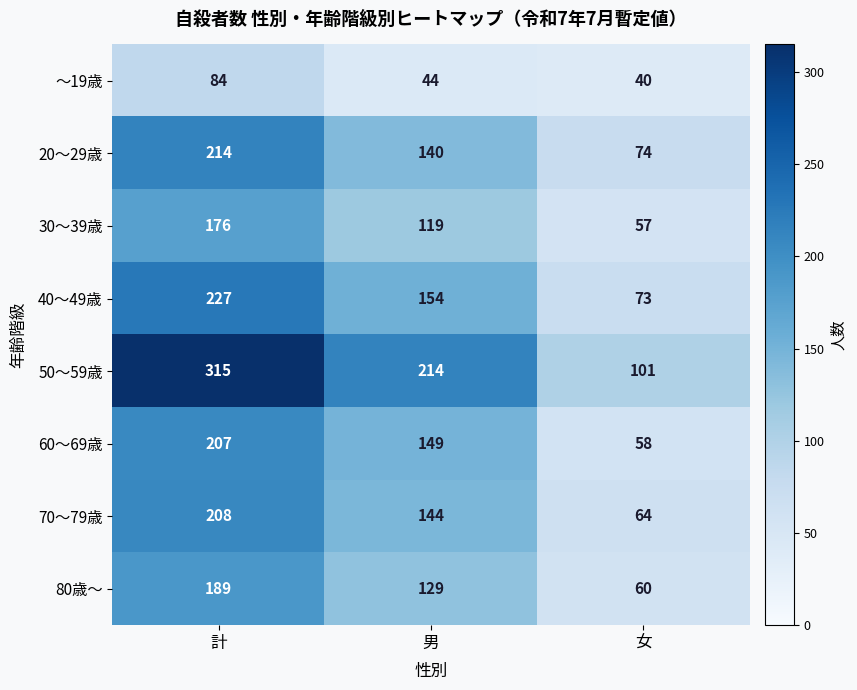

The value of 30～39歳 at 男 is 119. True or false?

True